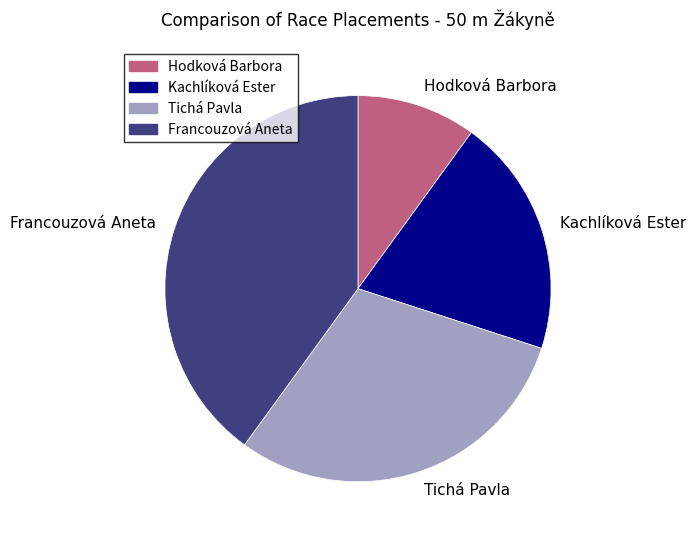

Combined, do Kachlíková Ester and Francouzová Aneta account for over 50%?

Yes